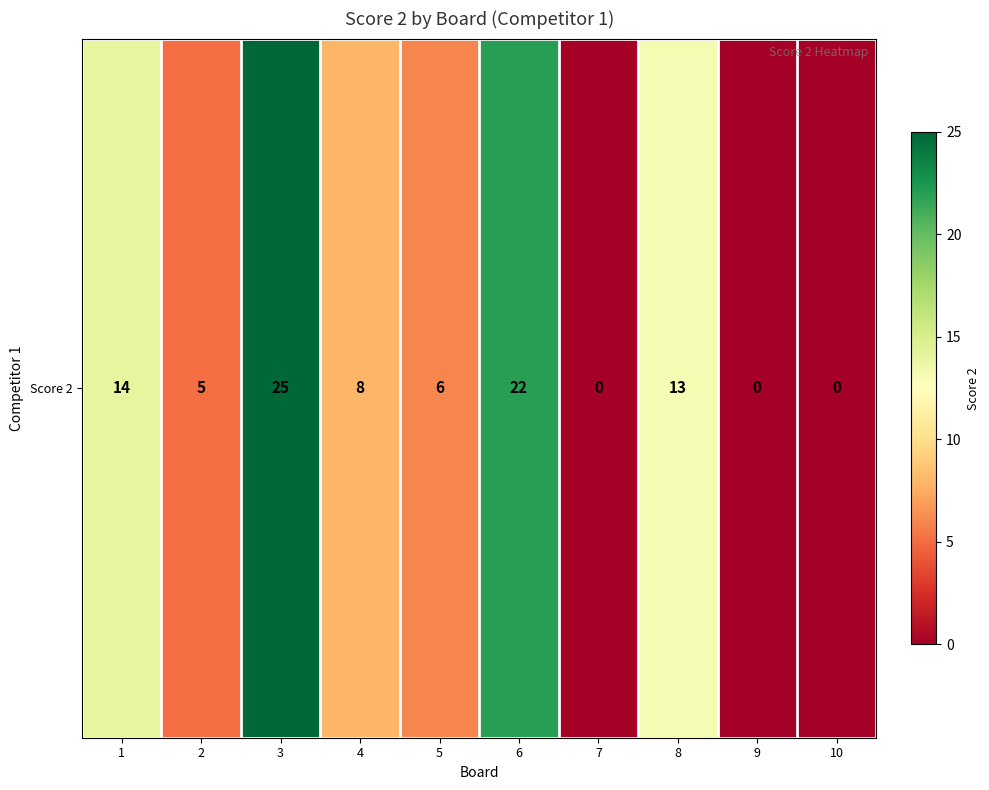

What is the sum of all values?

93